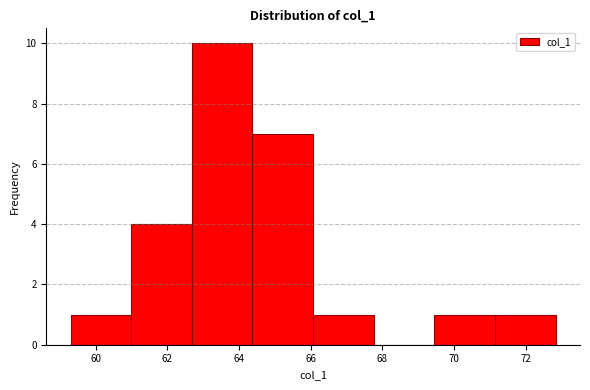

How tall is the bar that spans 69.4 to 71.2 on the x-axis? Neither the bar edges nor the heights are printed on the chart, so give them approximately, as read against the axes.

1